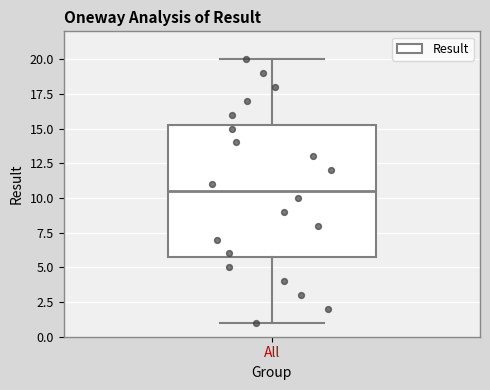

Where does the upper whisker of the box for All end on the y-axis? The values are not printed on the chart, so give them approximately, as read against the axis.

20.0